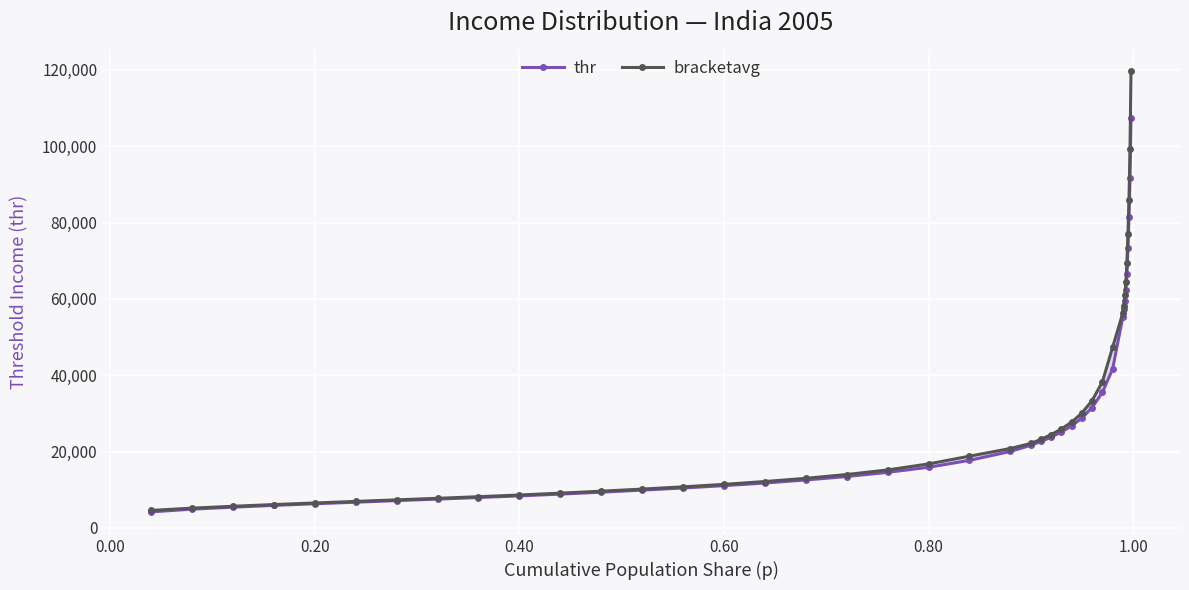

How many series are shown in this chart?

2